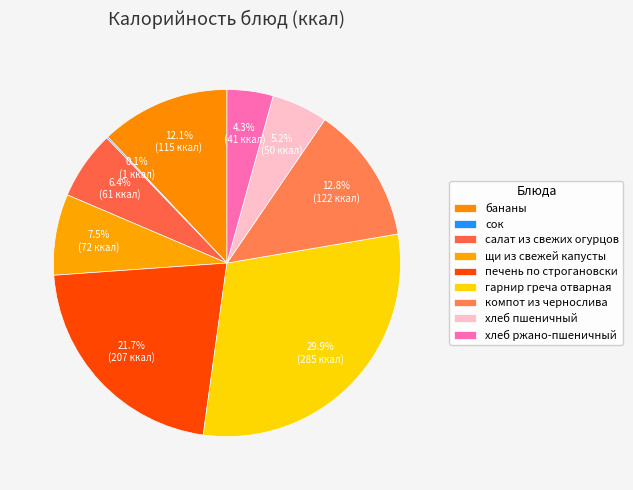

To the nearest percent, what is the combined percentage of гарнир греча отварная and бананы?

42%